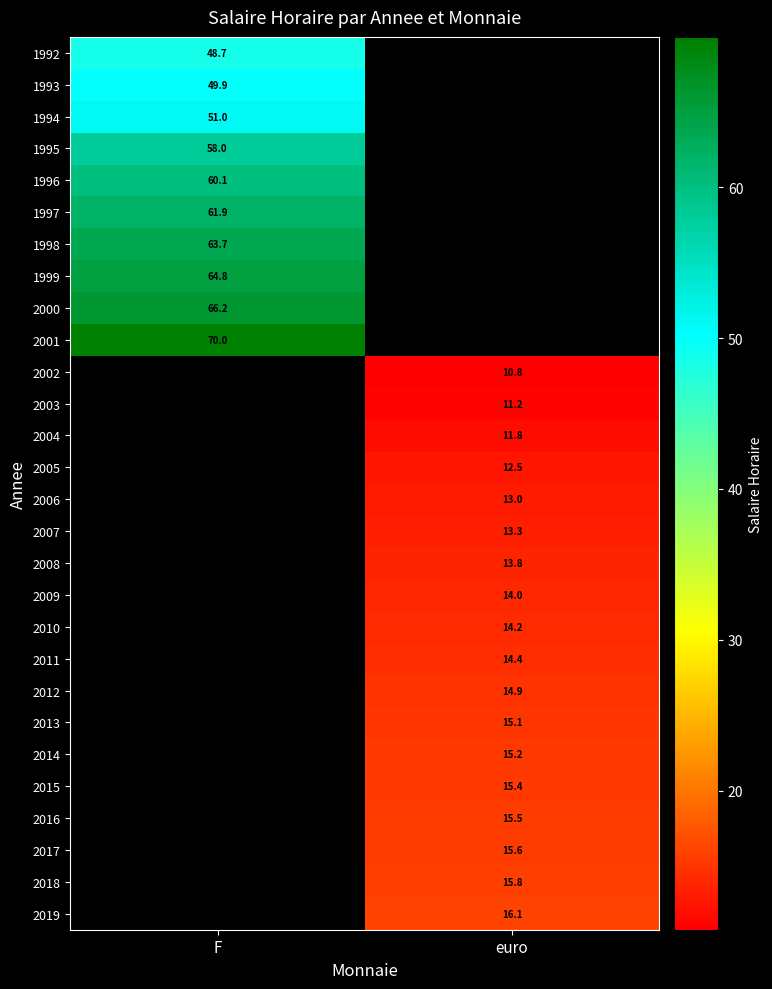

What is the greatest value displayed?

70.0